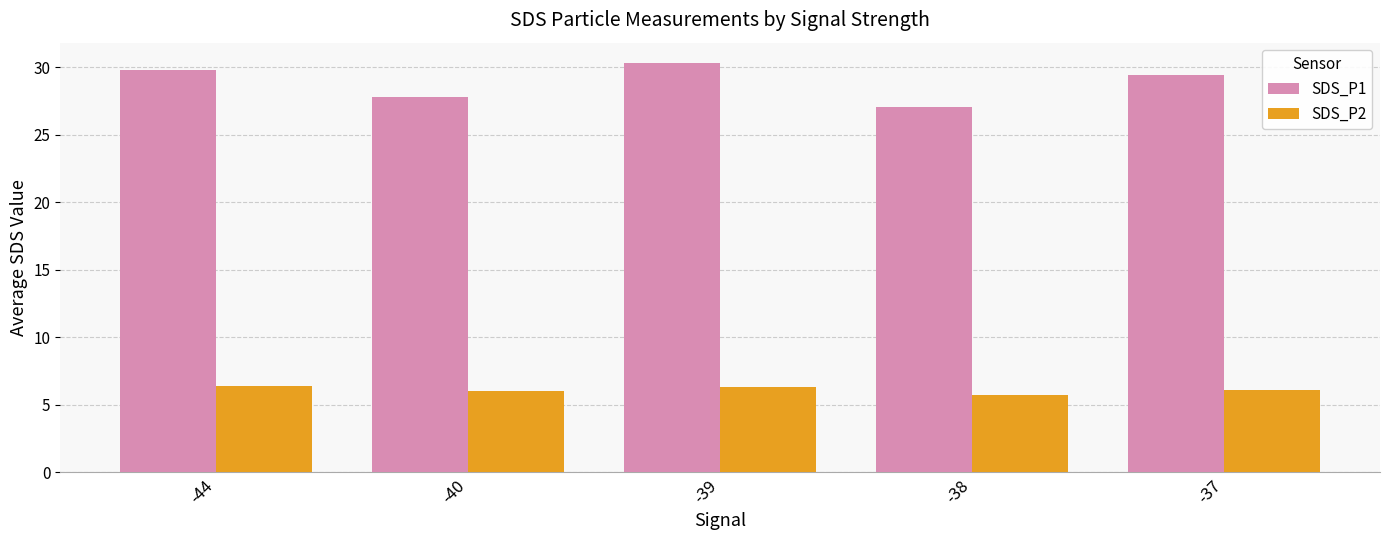

The value of SDS_P1 at -39 is 30.3. True or false?

True